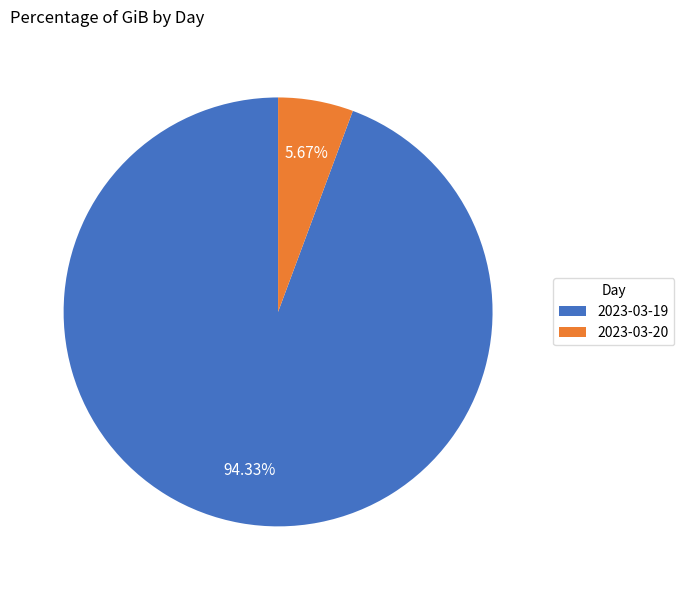

True or false: 2023-03-19 accounts for 94% of the total.

True